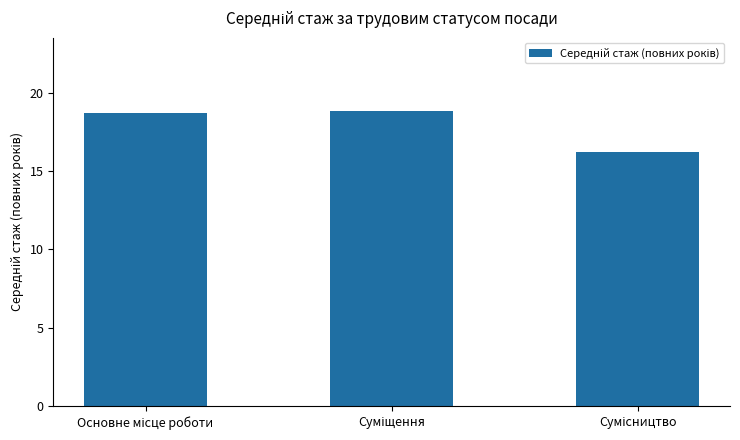

What is the value of the 2nd bar from the left?

18.8